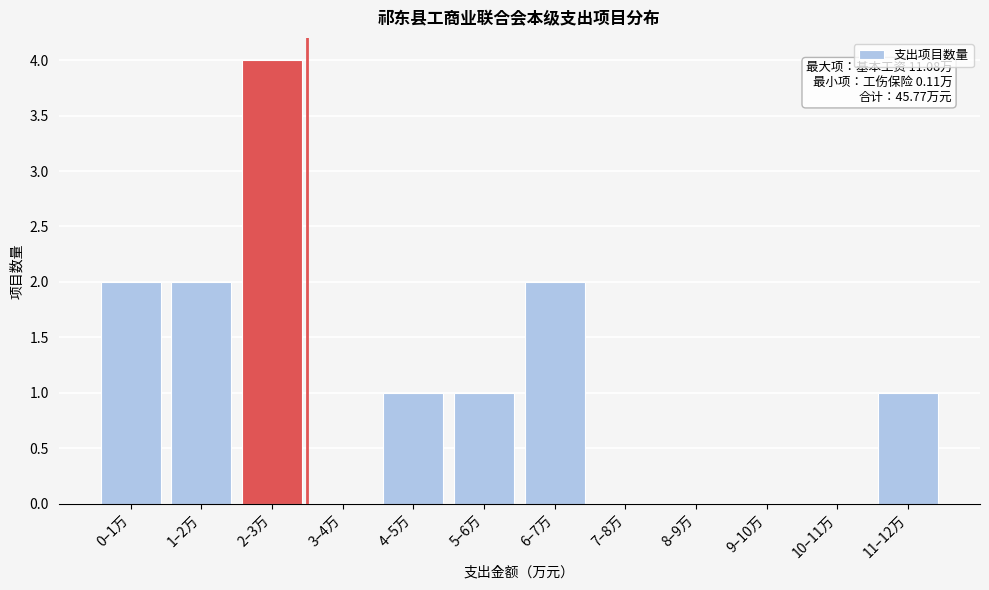

Reading right to left, extract all data points from this chart.

11–12万=1	10–11万=0	9–10万=0	8–9万=0	7–8万=0	6–7万=2	5–6万=1	4–5万=1	3–4万=0	2–3万=4	1–2万=2	0–1万=2